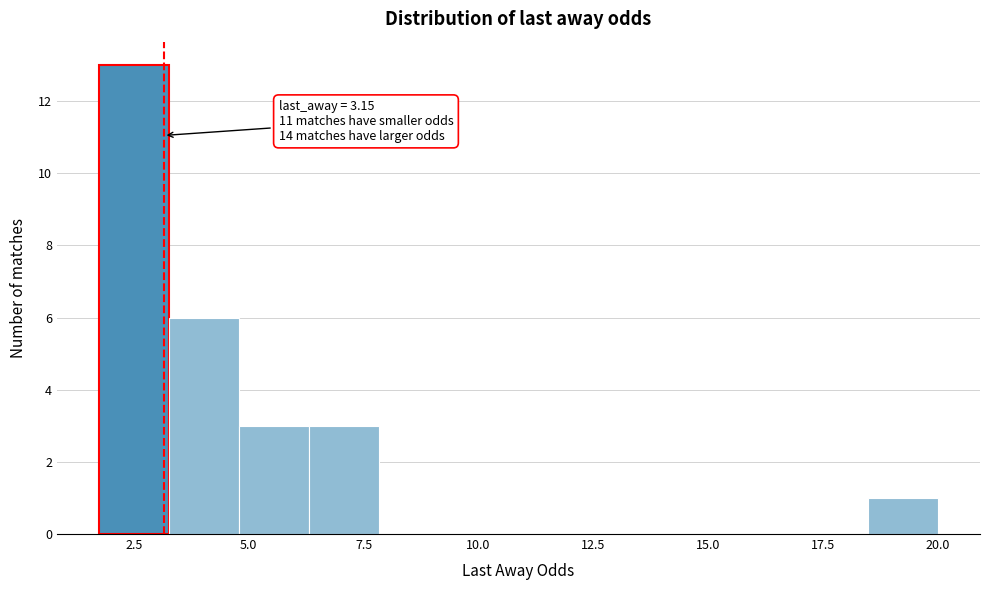

Read against the x-axis, roughly where is the centre of the tallest bar?

2.5